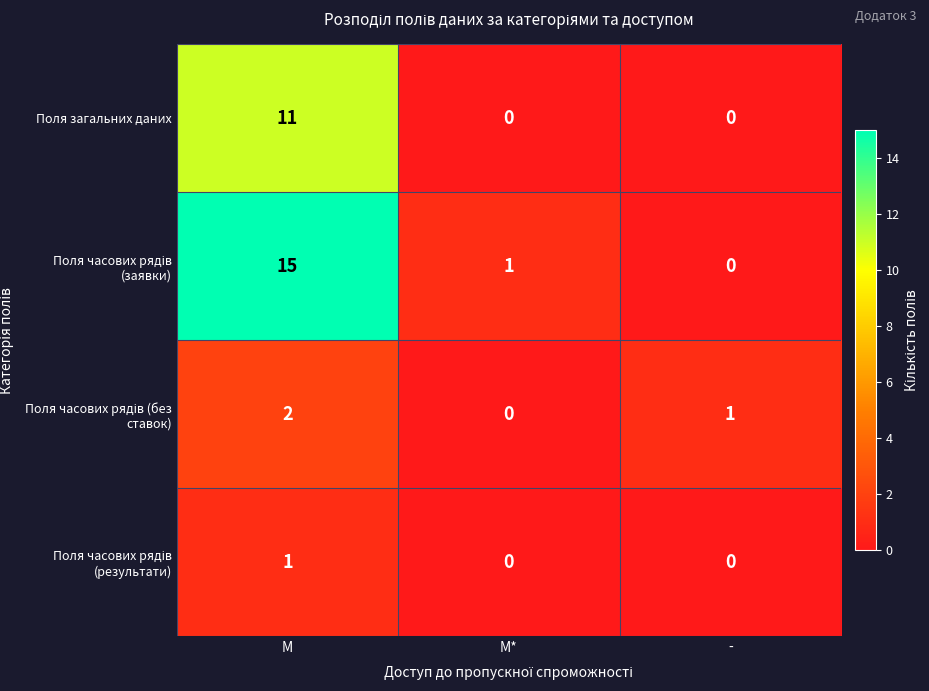

What is the maximum value shown in the chart?

15